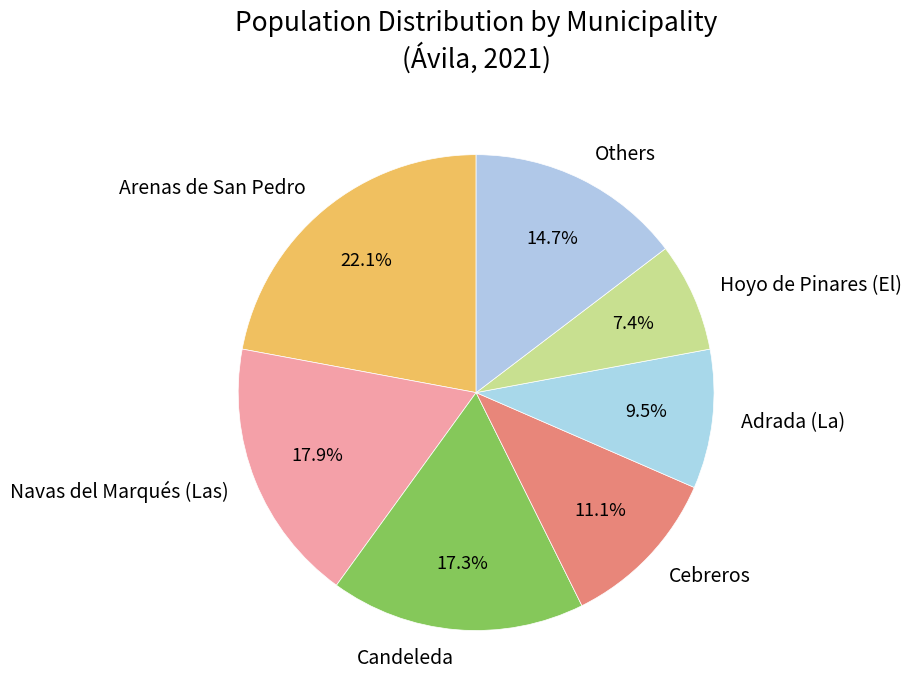

Is the sum of Adrada (La) and Navas del Marqués (Las) greater than half?

No